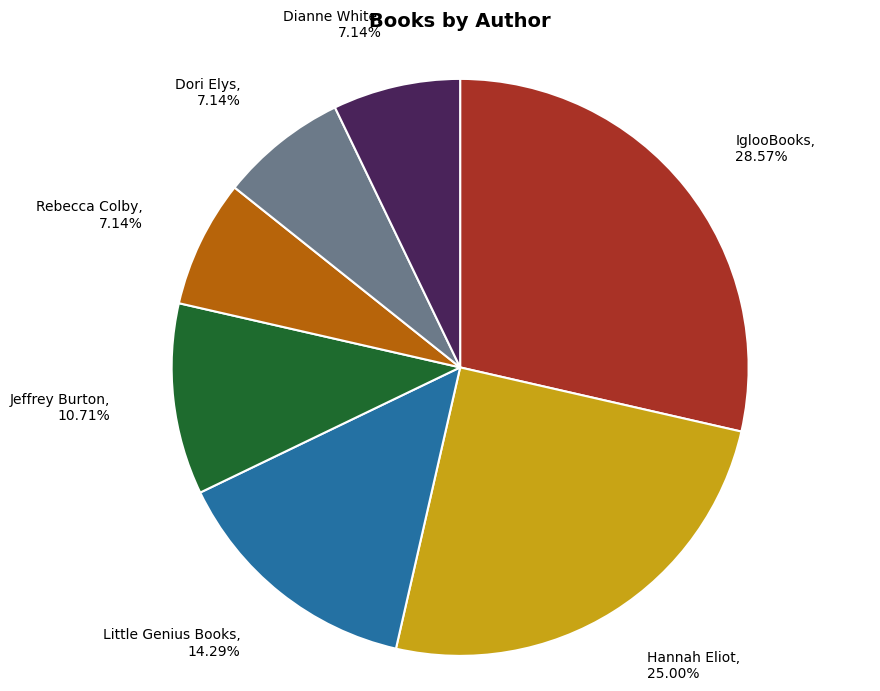

To the nearest percent, what is the combined percentage of Rebecca Colby and Dianne White?

14%